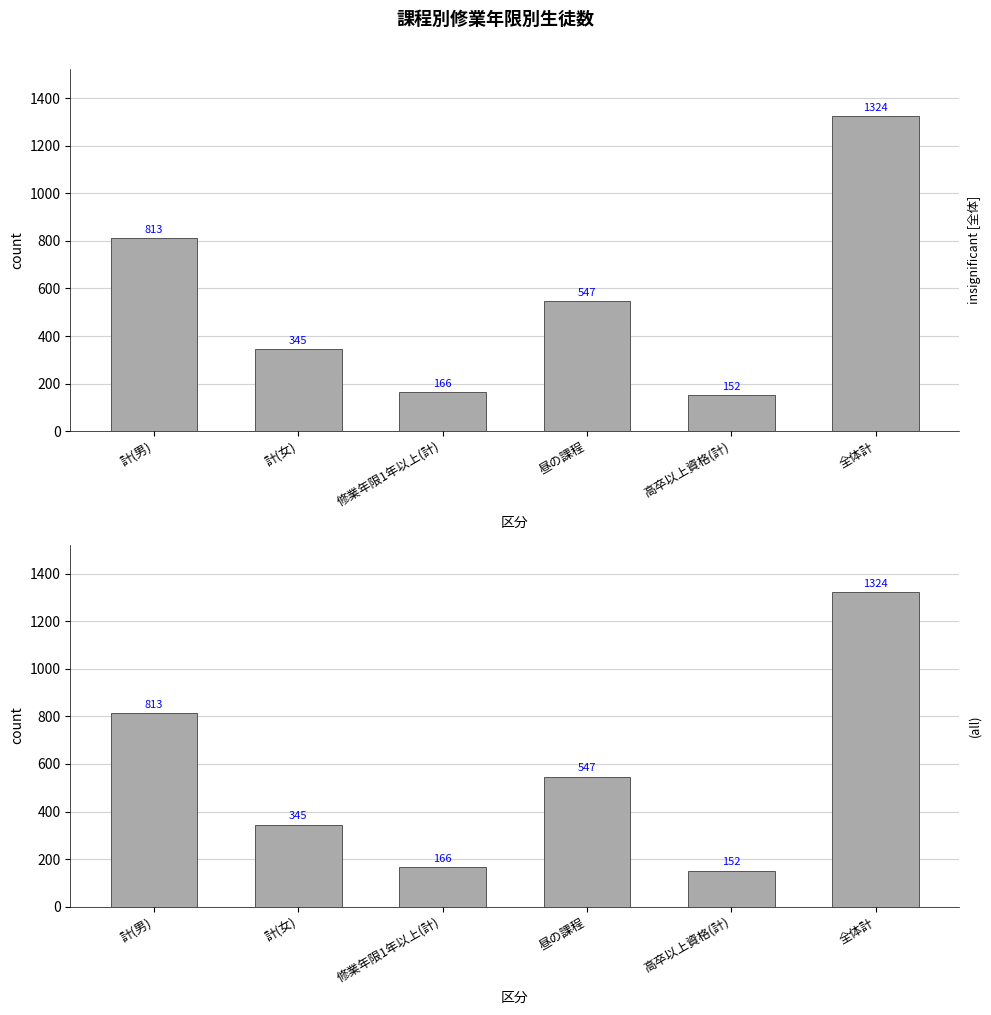

What is the value of the 4th bar from the left?

547